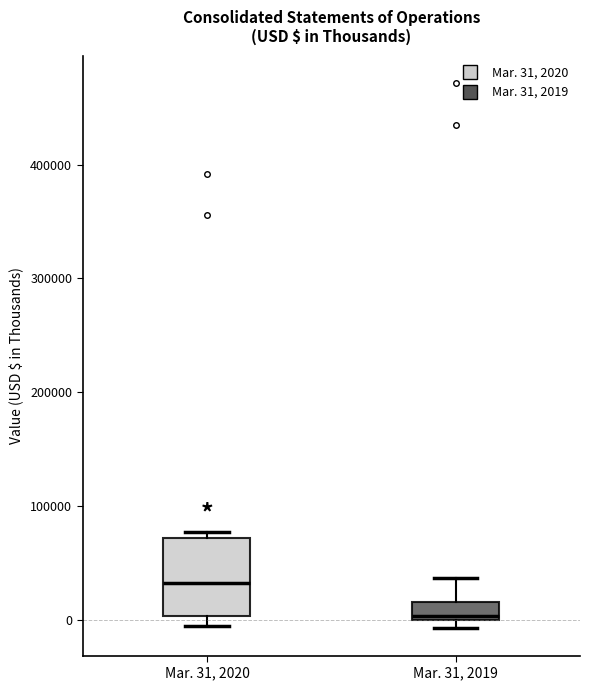

Which box's median line is the highest?

Mar. 31, 2020